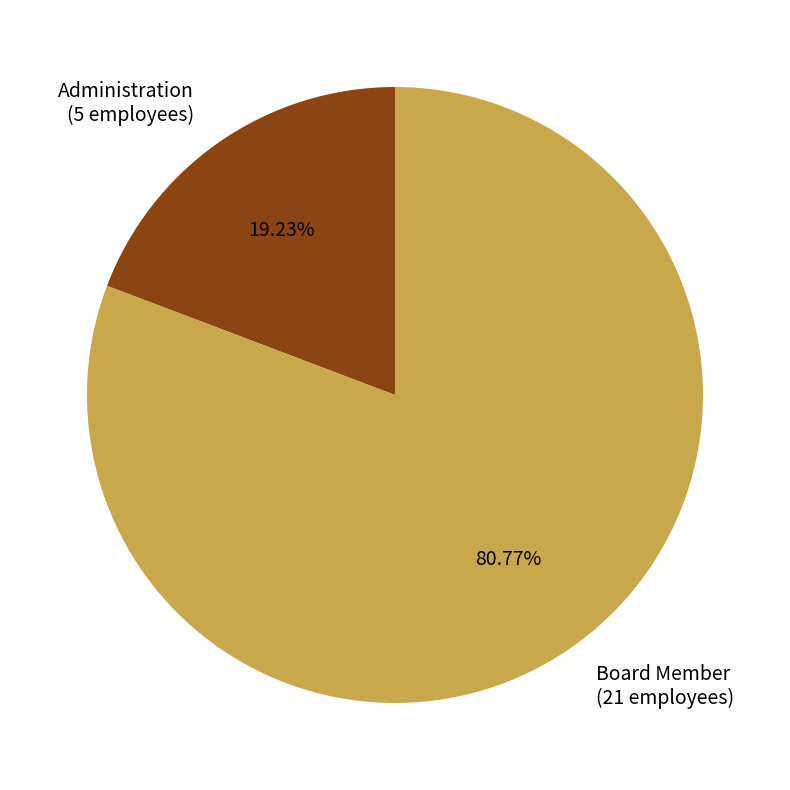

Is there any slice that represents more than half of the pie?

Yes